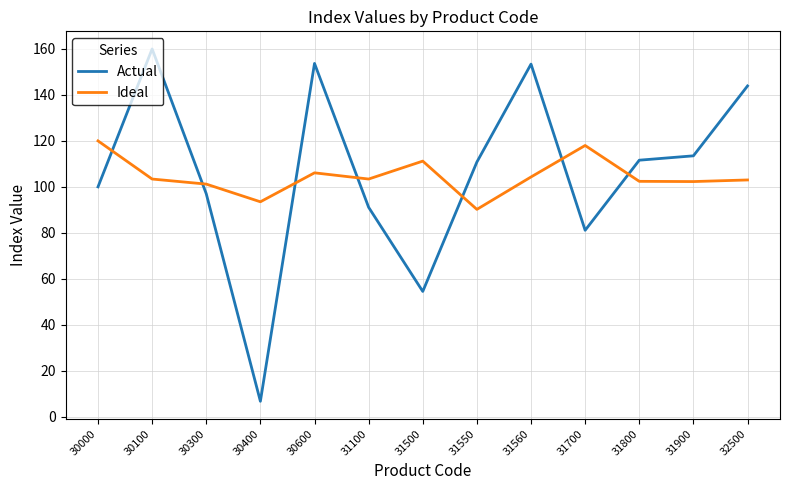

Which series has the largest range (max minus min)?

Actual